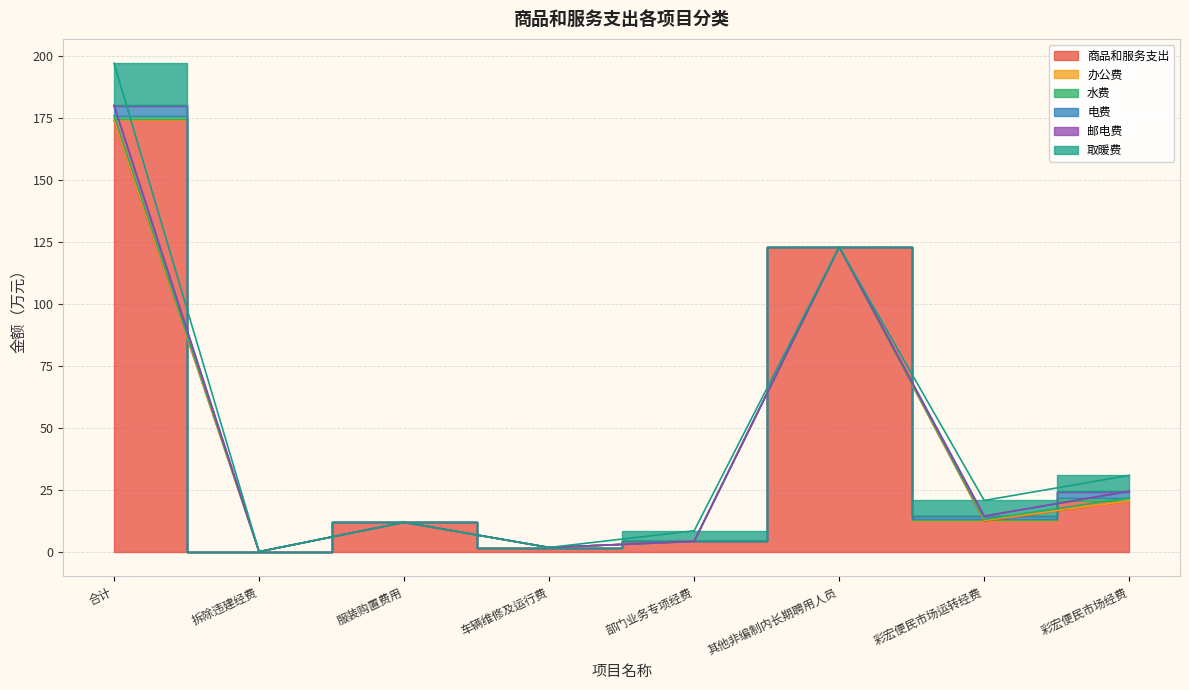

What are all the series names shown in the legend?

商品和服务支出, 办公费, 水费, 电费, 邮电费, 取暖费